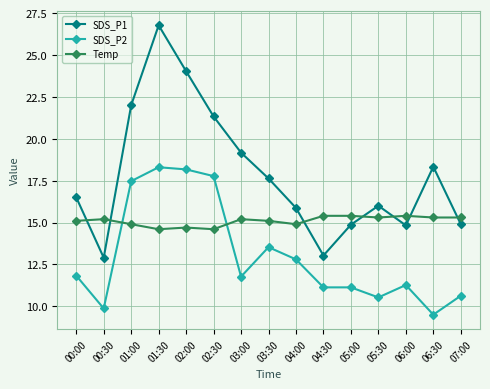

What position from the left is 02:00?

5